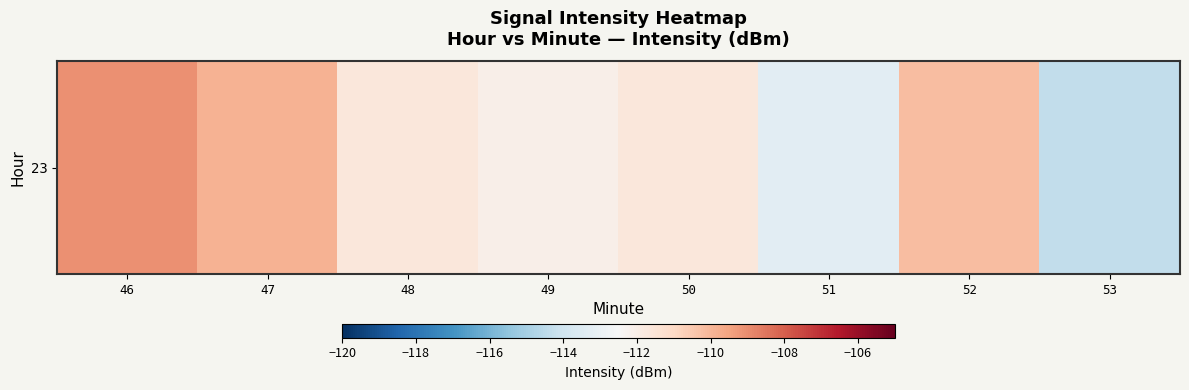

What is the sum of all values?

-892.1